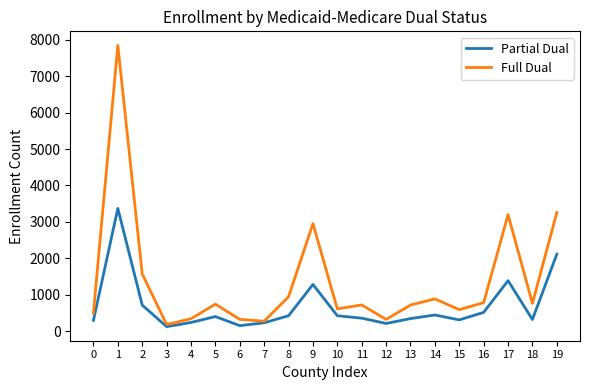

How many categories are shown in the chart?

20